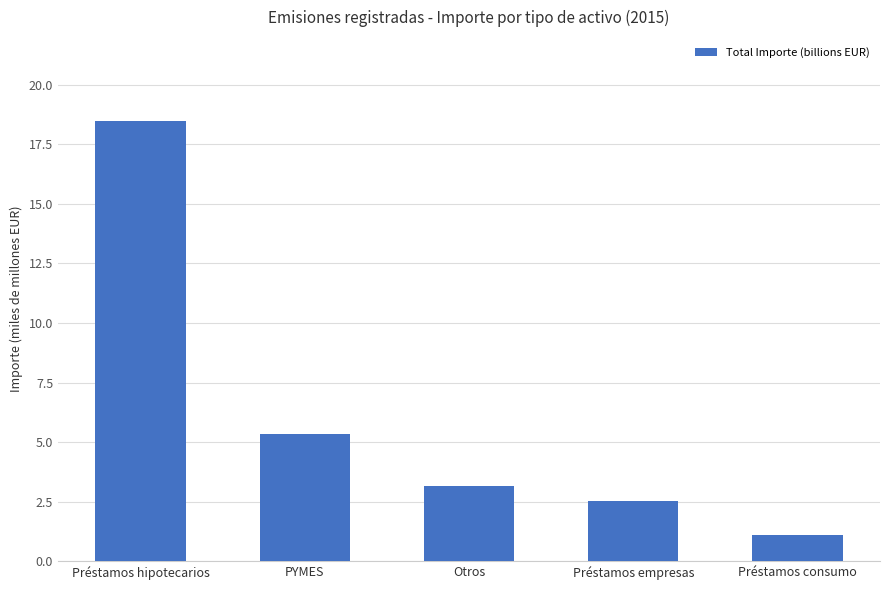

Reading right to left, extract all data points from this chart.

Préstamos consumo=1.1	Préstamos empresas=2.5	Otros=3.1	PYMES=5.3	Préstamos hipotecarios=18.5